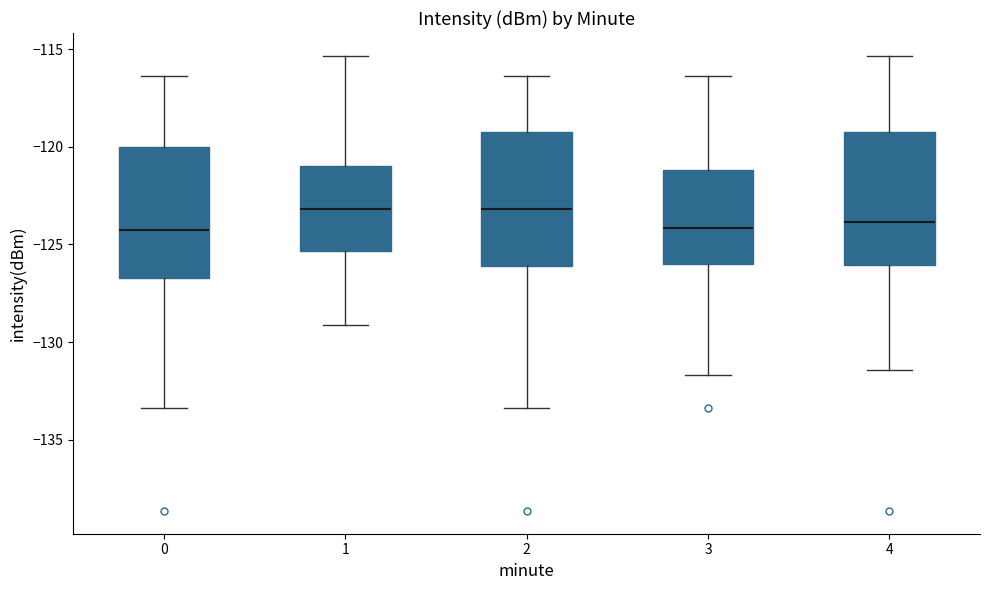

Reading left to right, read every box against the y-axis: the position of its median line, the range the box covers, and the ends of its whiskers. The values are not printed on the chart, so give them approximately, as read against the axis.

0: median -124.0, box -126.5 to -120.0, whiskers -133.5 to -116.5
1: median -123.0, box -125.5 to -121.0, whiskers -129.0 to -115.5
2: median -123.0, box -126.0 to -119.0, whiskers -133.5 to -116.5
3: median -124.0, box -126.0 to -121.0, whiskers -131.5 to -116.5
4: median -124.0, box -126.0 to -119.0, whiskers -131.5 to -115.5